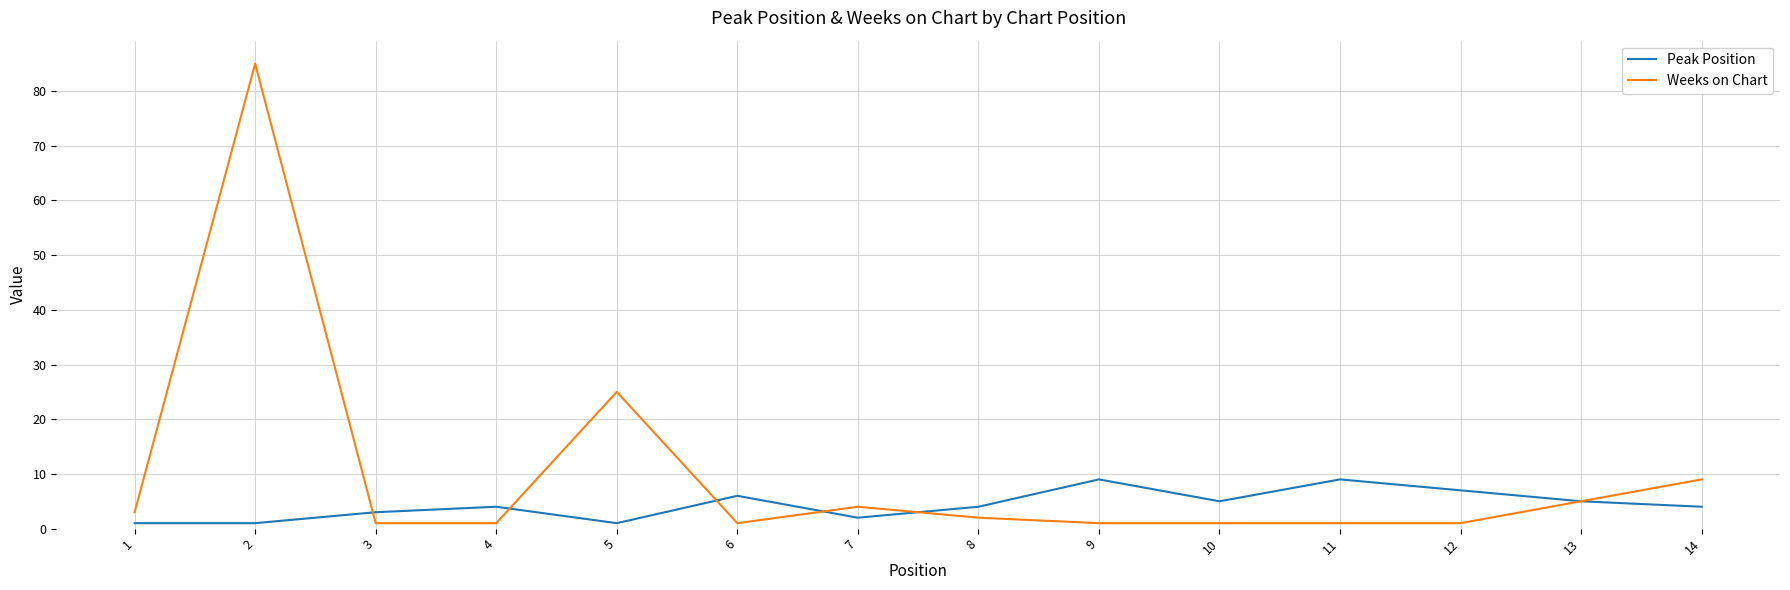

Where do Weeks on Chart and Peak Position first cross each other?

2 and 3